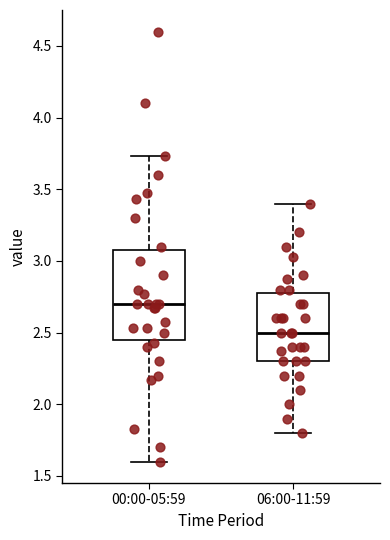

Reading left to right, transcribe this box plot: for each box, give where its median line is, the range the box spans, and where its two whiskers end, as read against the y-axis. The values are not printed on the chart, so give them approximately, as read against the axis.

00:00-05:59: median 2.70, box 2.45 to 3.10, whiskers 1.60 to 3.75
06:00-11:59: median 2.50, box 2.30 to 2.80, whiskers 1.80 to 3.40